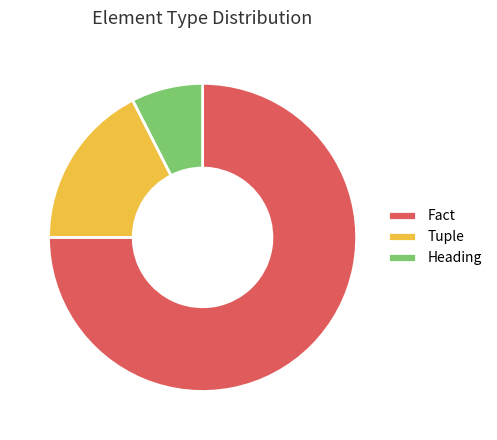

True or false: Heading accounts for 1% of the total.

False